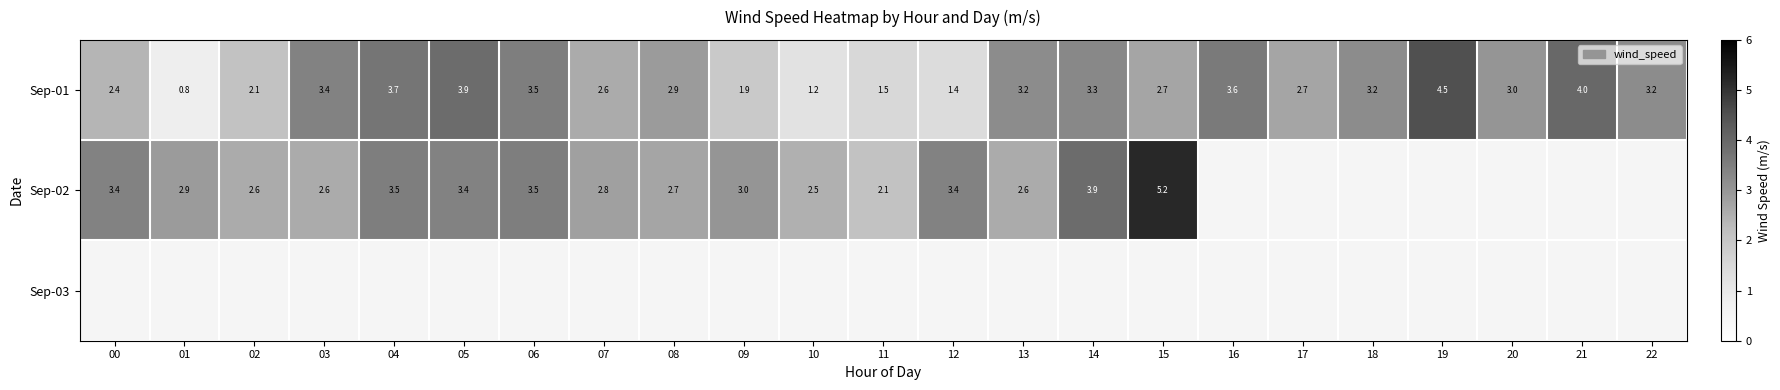

At which label does Sep-01 first exceed 3?

03